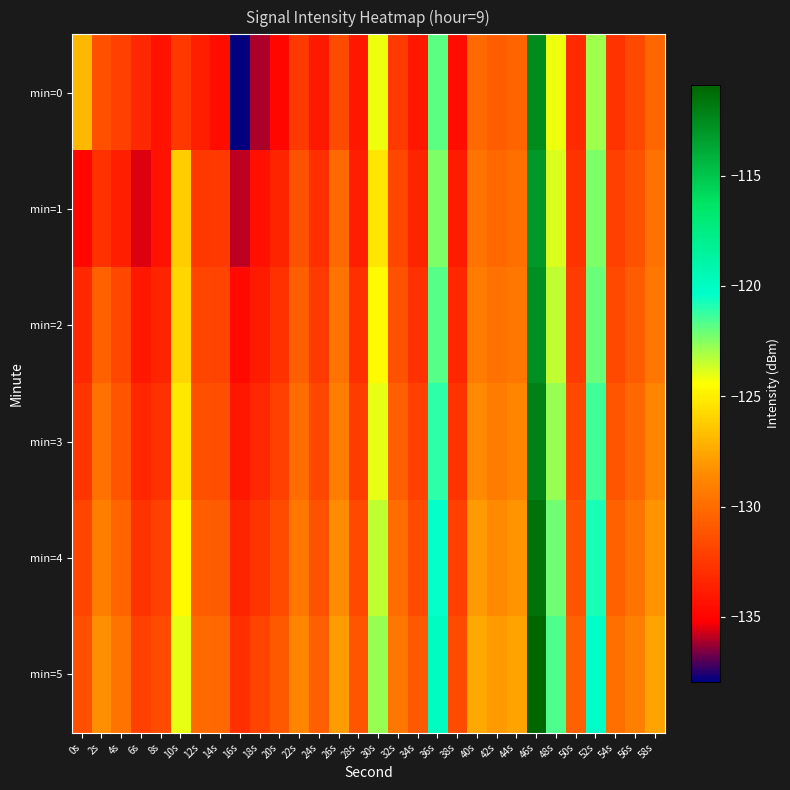

What is the difference between the highest and lowest values at 58s?

2.7